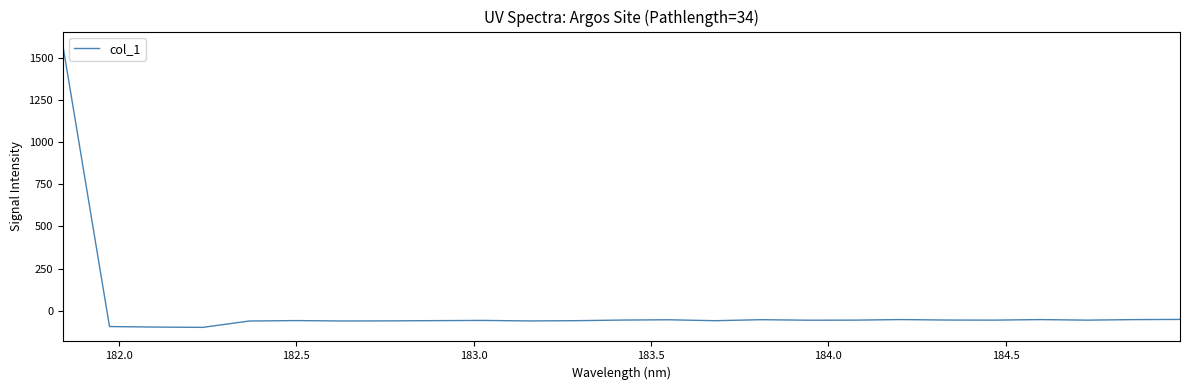

What is the minimum value shown in the chart?

-98.7